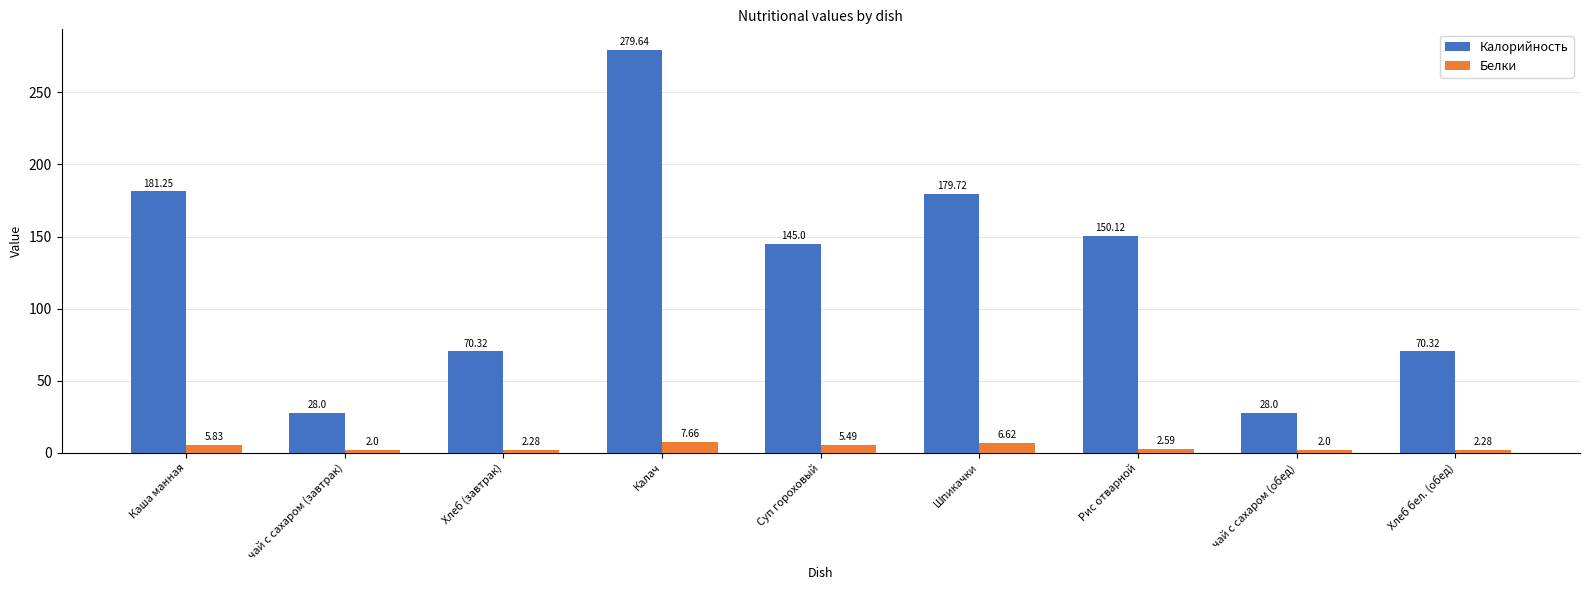

Is the value of Белки at Хлеб бел. (обед) greater than the value of Калорийность at Суп гороховый?

No